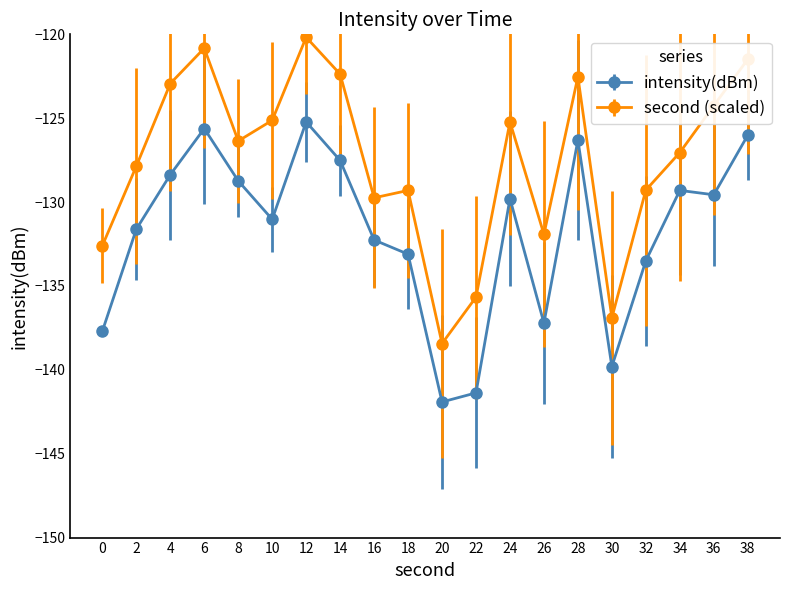

At which category does second (scaled) reach its first local valley?

8